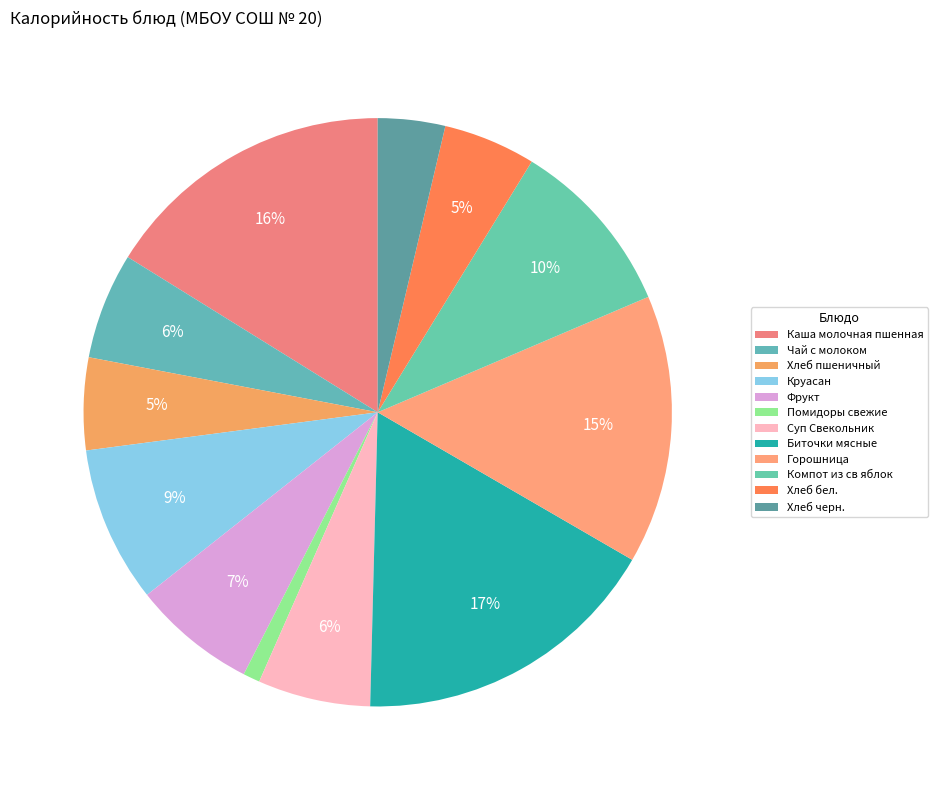

Combined, do Горошница and Хлеб черн. account for over 50%?

No